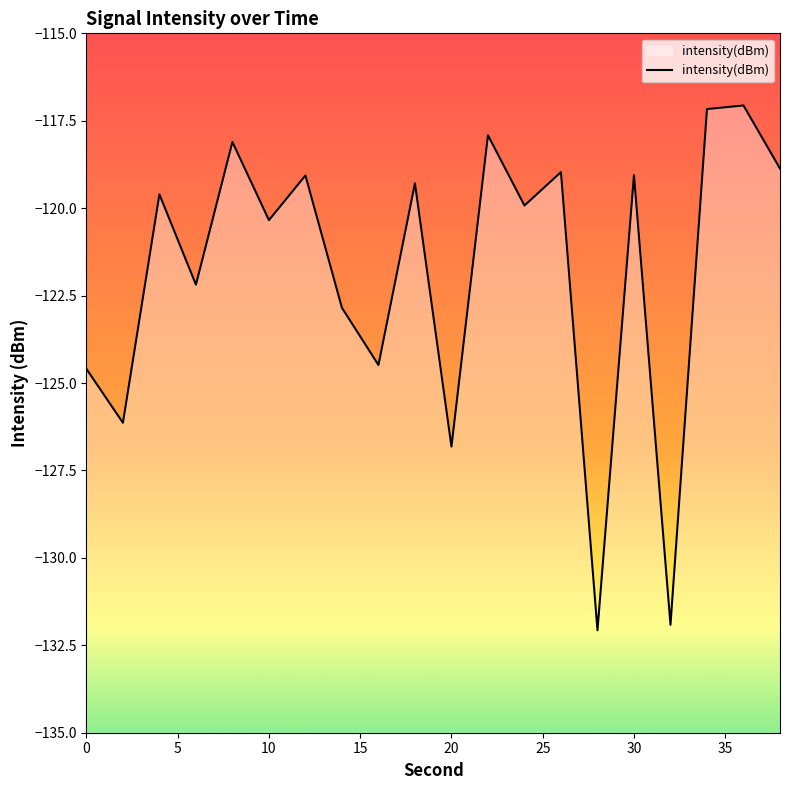

The chart shows a value of -118.9 at 38. True or false?

True